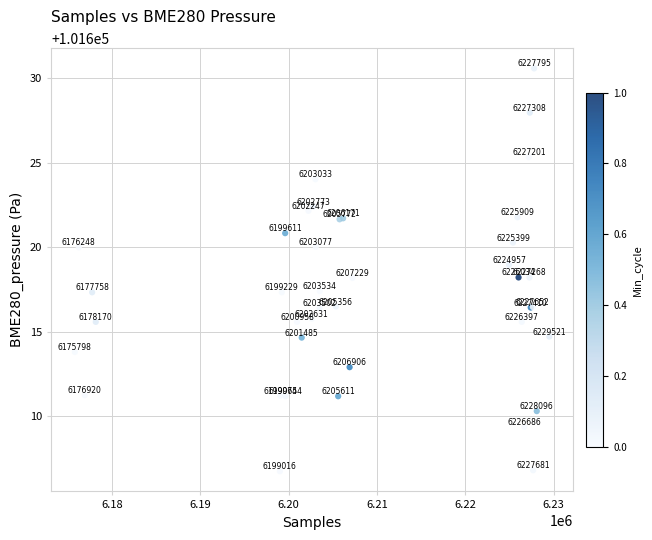

What Y value in the scatter plot is closest to 101618?

101618.2